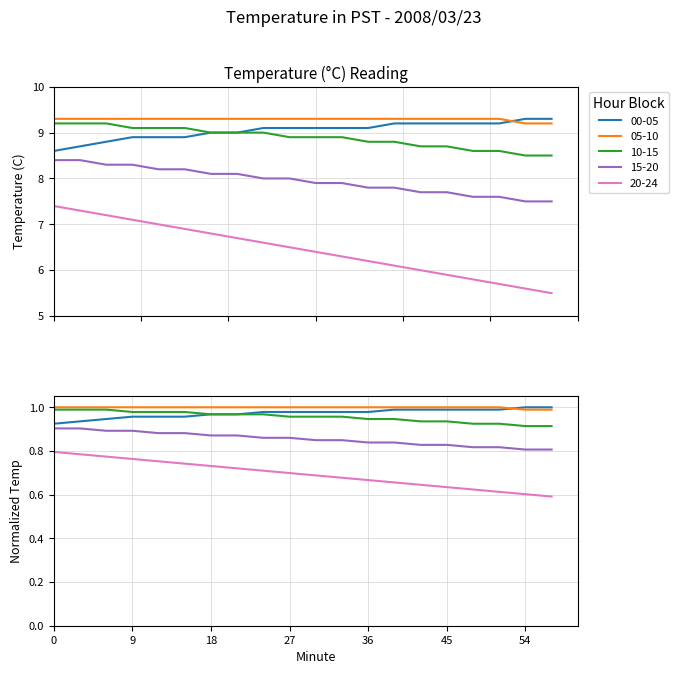

What is the difference between the maximum and minimum values in the 20-24 series?

1.9